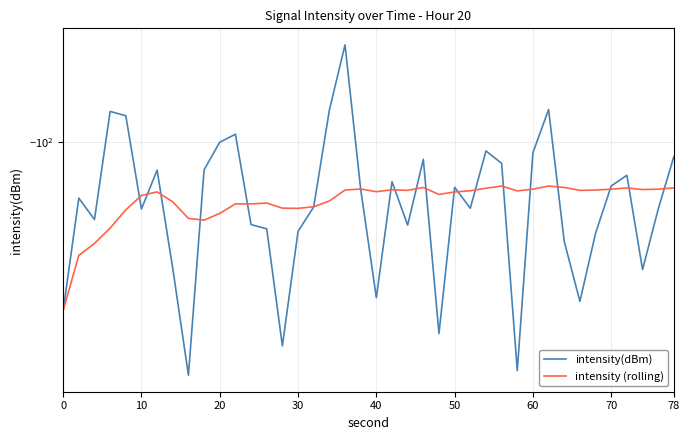

At how many categories does at least one series exceed -101?

11